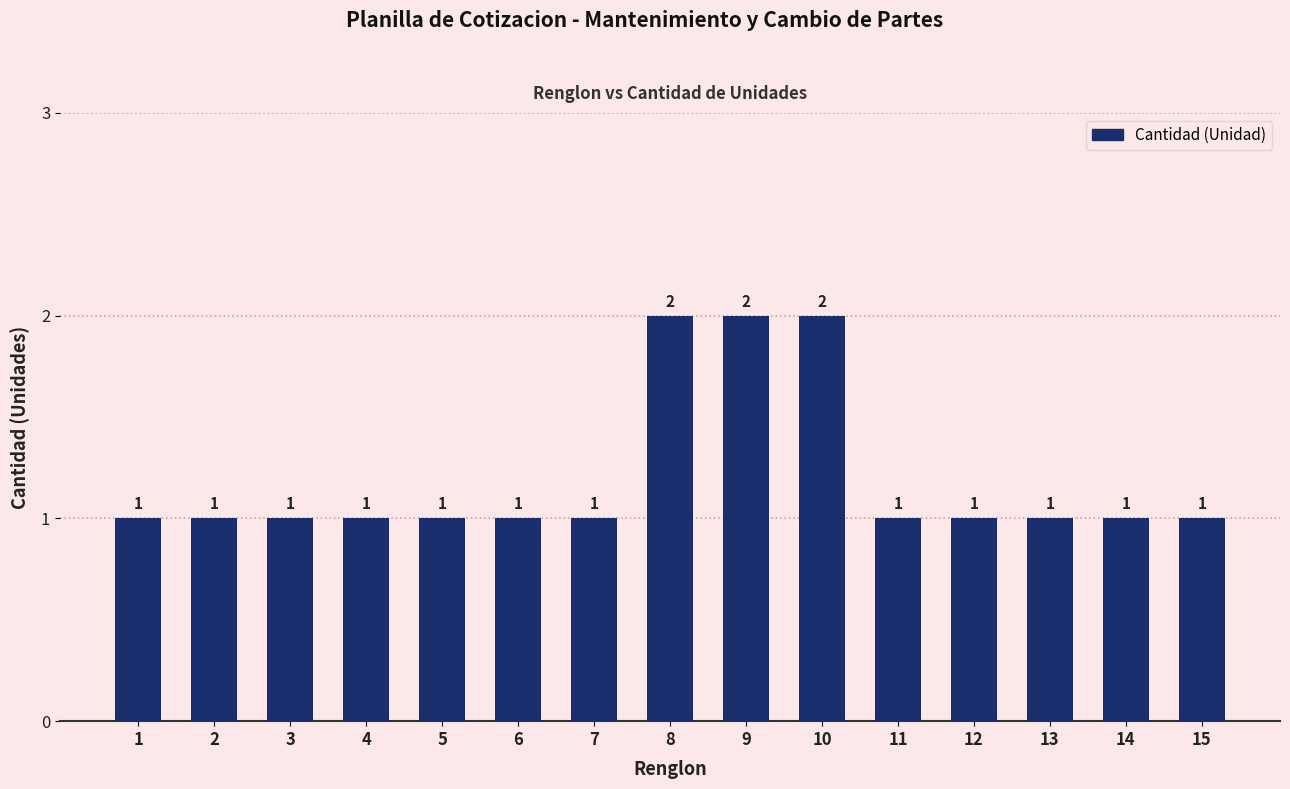

What is the sum of the values at 4 and 10?

3